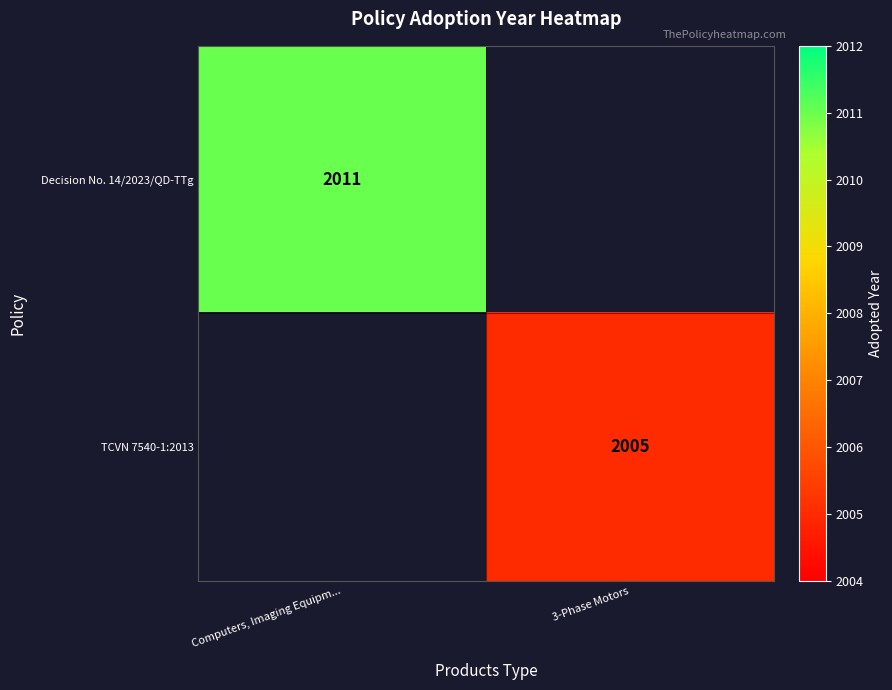

What is the minimum value shown in the chart?

2005.0